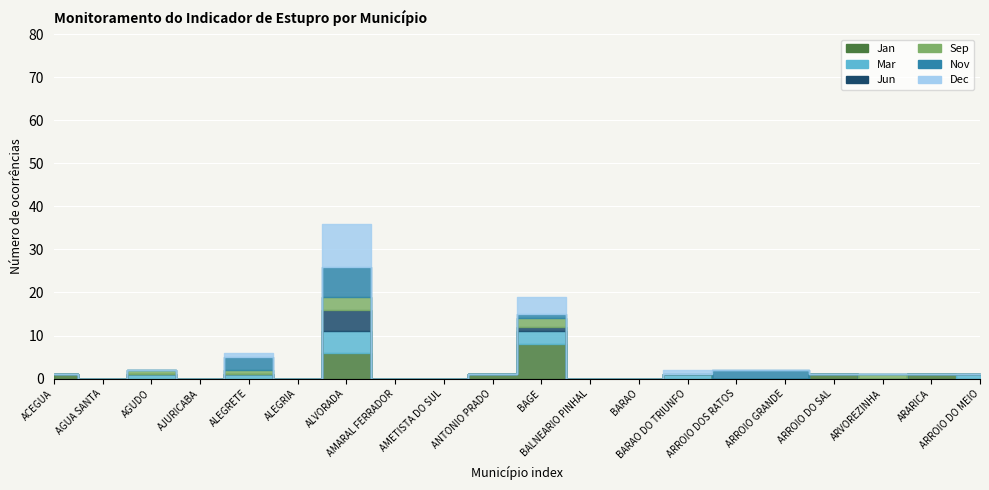

At which category is the sum across all series the highest?

ALVORADA